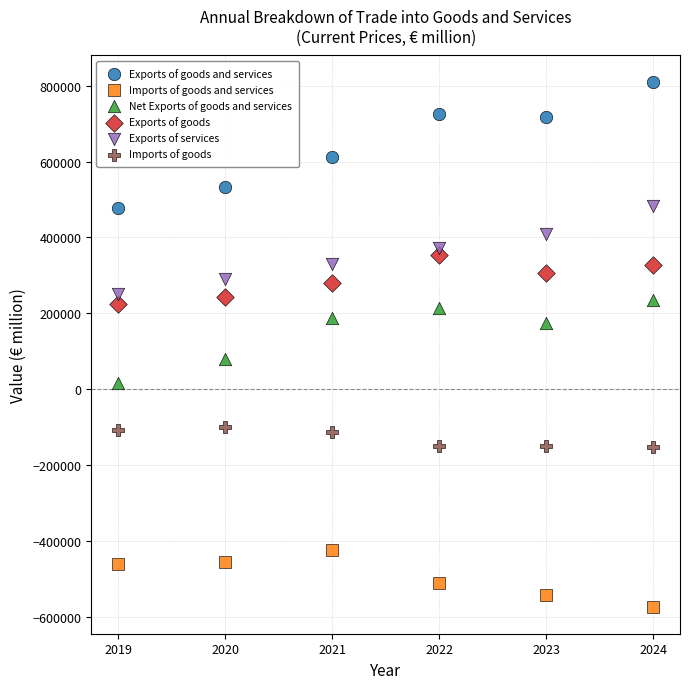

Which series reaches the minimum Y coordinate?

Imports of goods and services